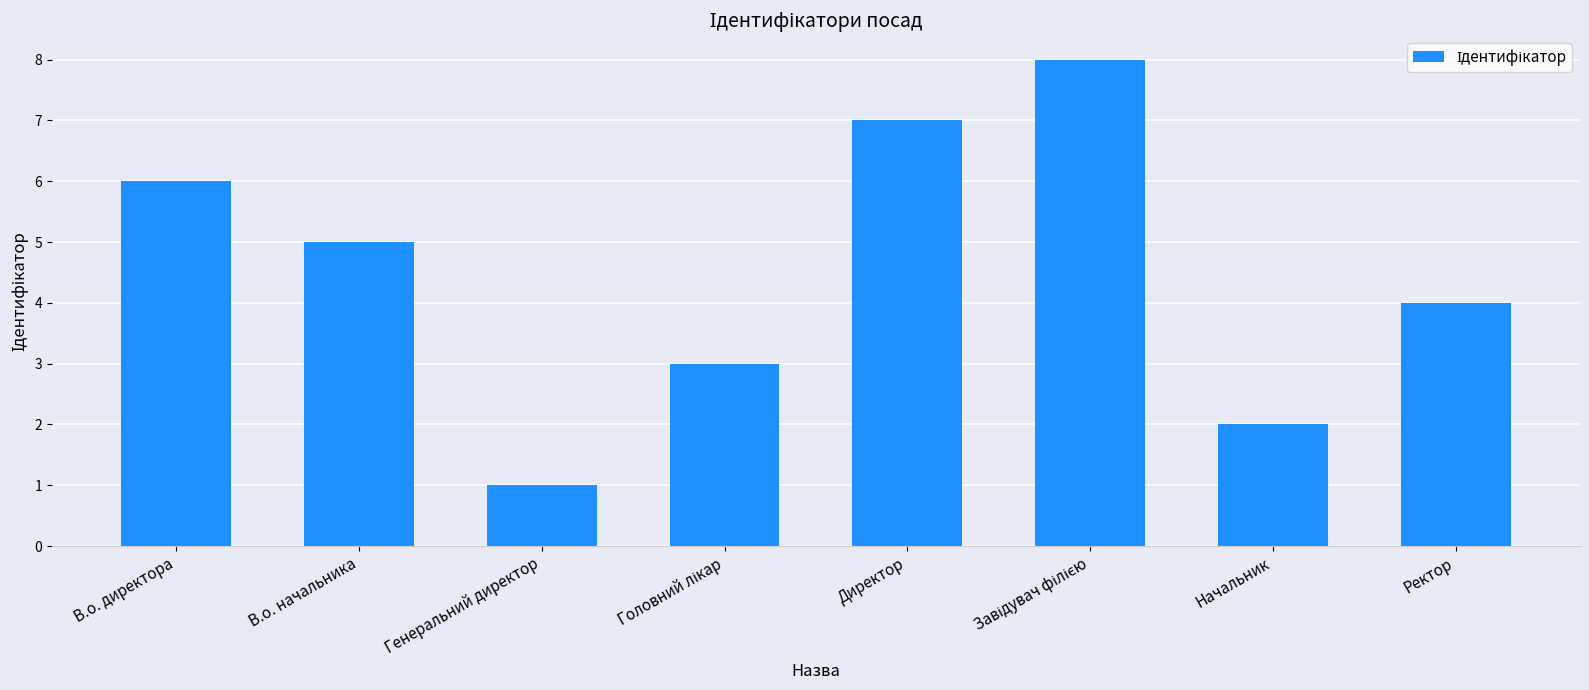

What is the difference between the maximum and minimum values?

7